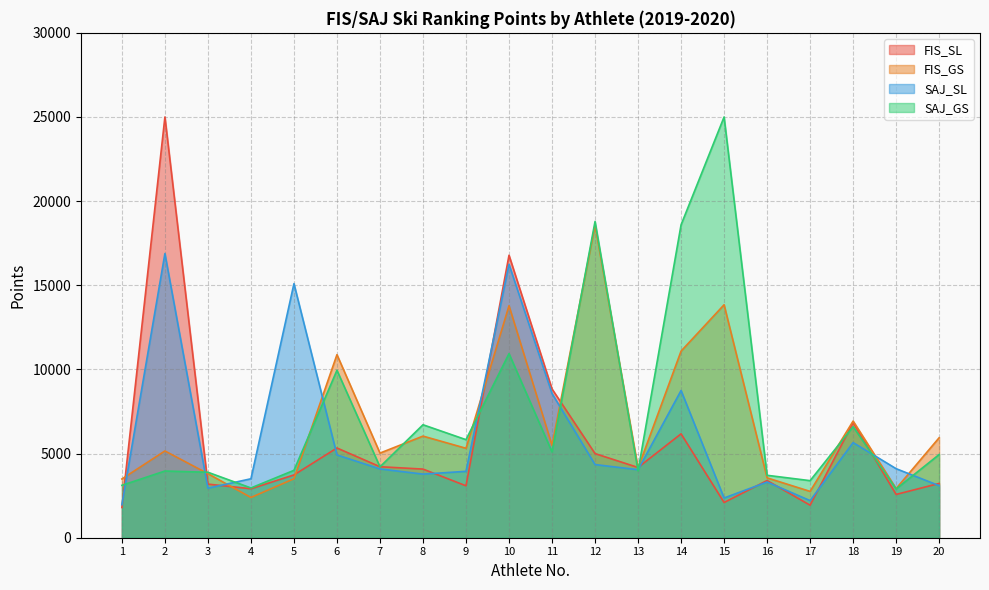

The value of SAJ_GS at 3 is 3890. True or false?

True